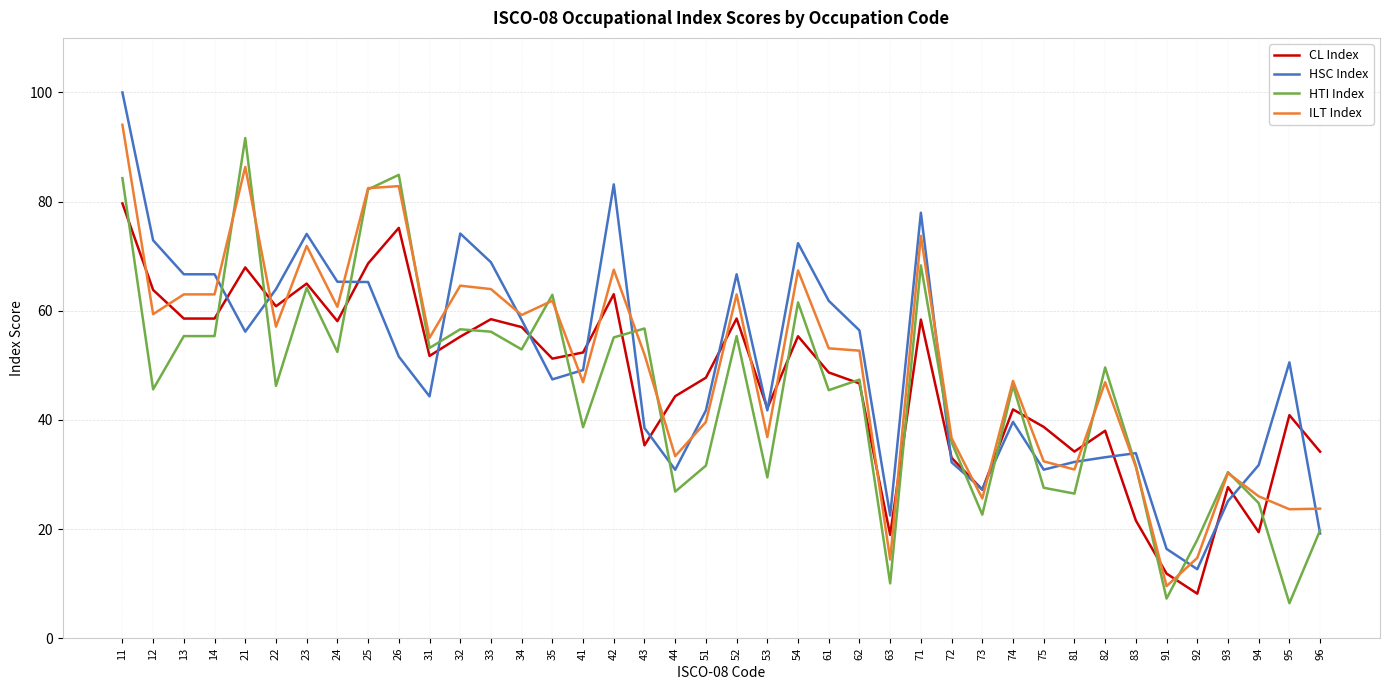

At which label does CL Index reach its peak?

11